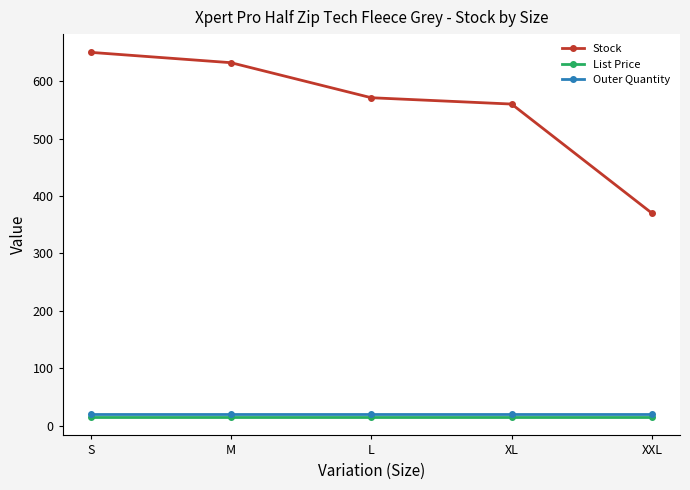

What is the value of the Outer Quantity point at the 3rd from the left?

20.0